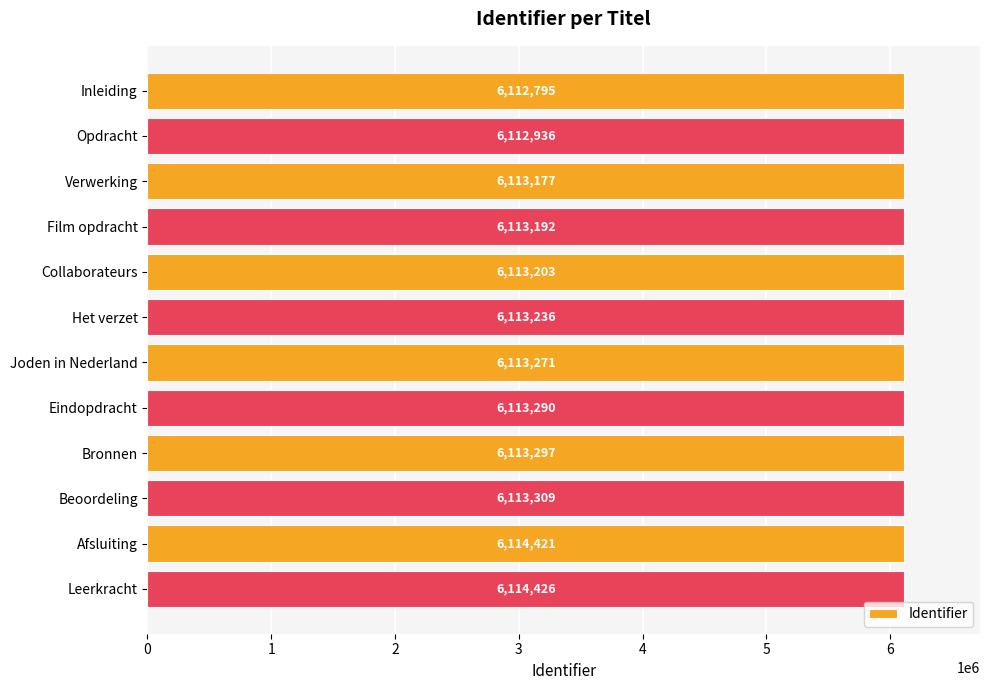

What is the sum of the values at Film opdracht and Inleiding?

12225987